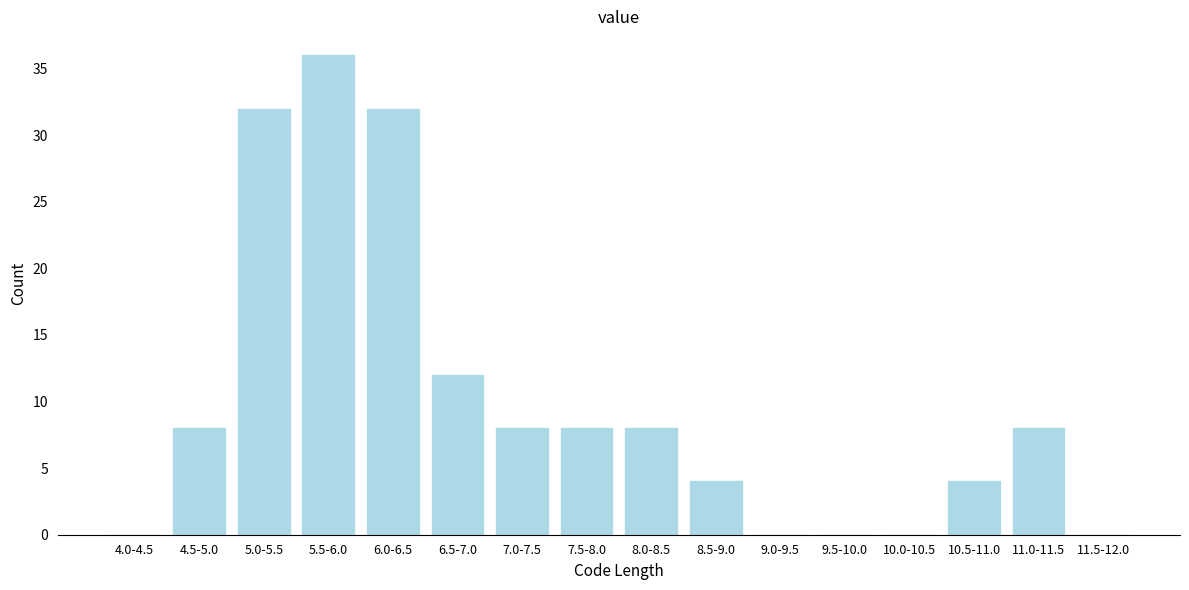

Reading right to left, list all the values displayed in this chart.

11.5-12.0=0	11.0-11.5=8	10.5-11.0=4	10.0-10.5=0	9.5-10.0=0	9.0-9.5=0	8.5-9.0=4	8.0-8.5=8	7.5-8.0=8	7.0-7.5=8	6.5-7.0=12	6.0-6.5=32	5.5-6.0=36	5.0-5.5=32	4.5-5.0=8	4.0-4.5=0